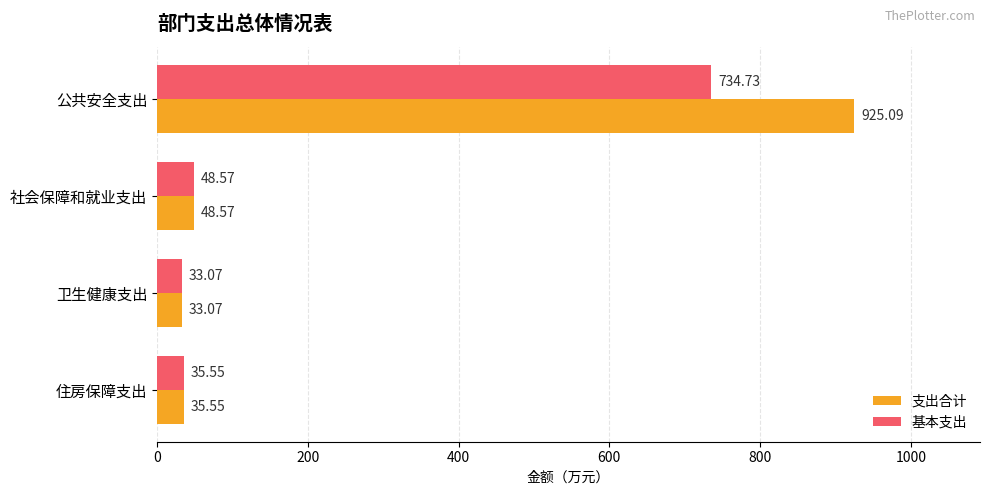

What is the difference between the 支出合计 values at 住房保障支出 and 公共安全支出?

889.5